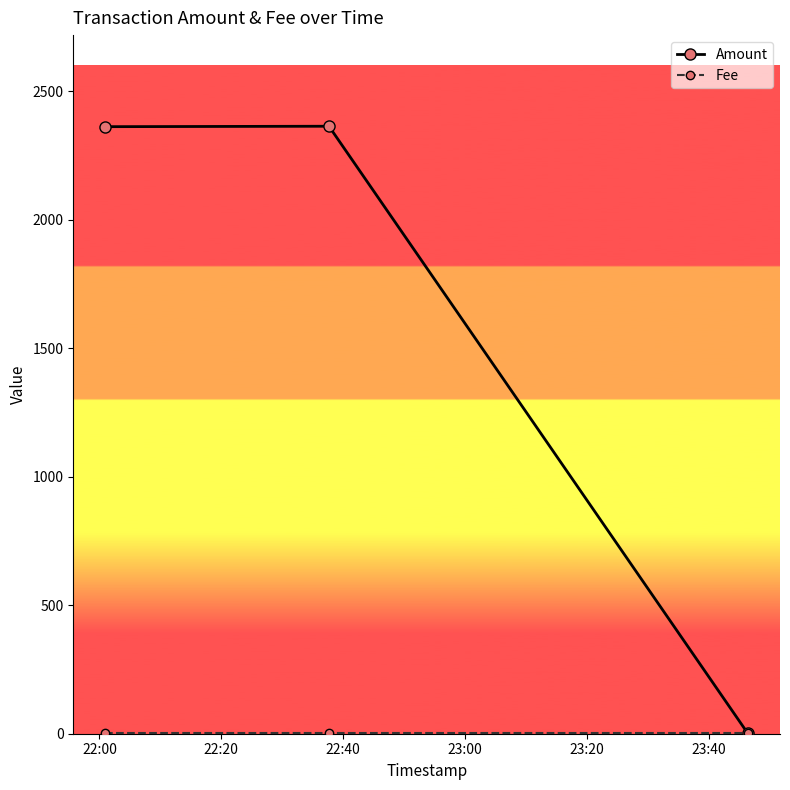

What is the greatest value displayed?

2363.7